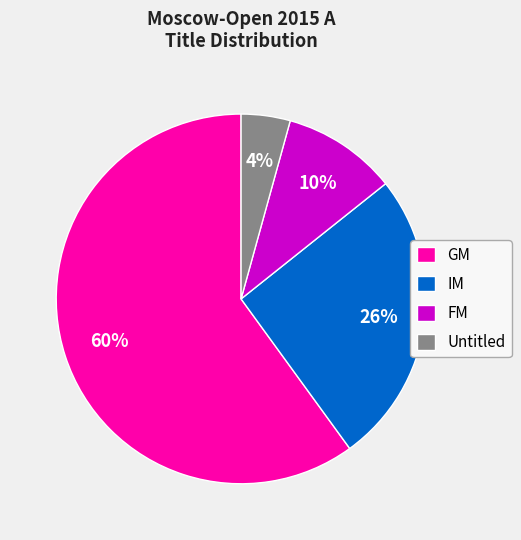

To the nearest percent, what is the combined percentage of GM and FM?

70%